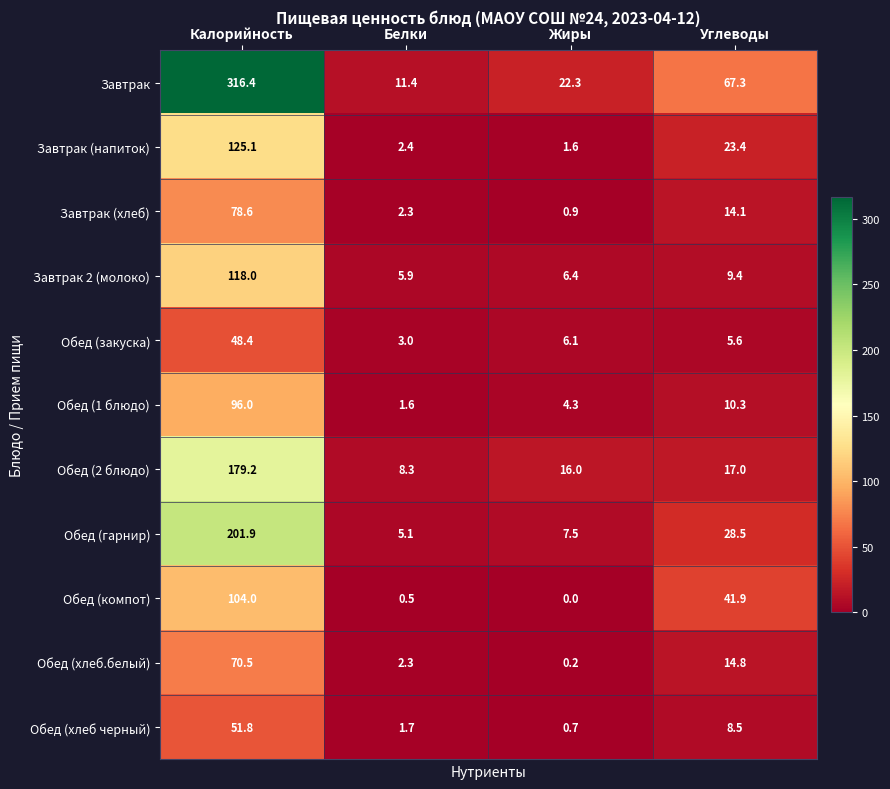

What is the difference between the maximum and minimum values in the Обед (закуска) series?

45.4